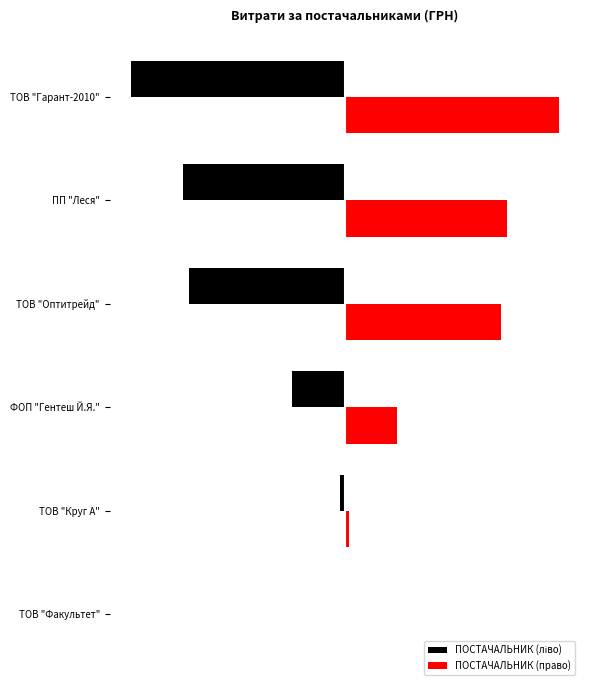

Reading right to left, list all the values displayed in this chart.

ПОСТАЧАЛЬНИК (ліво): -70149.9	-53055.2	-51204.7	-17172.5	-1459.2	-165.0
ПОСТАЧАЛЬНИК (право): 70149.9	53055.2	51204.7	17172.5	1459.2	165.0